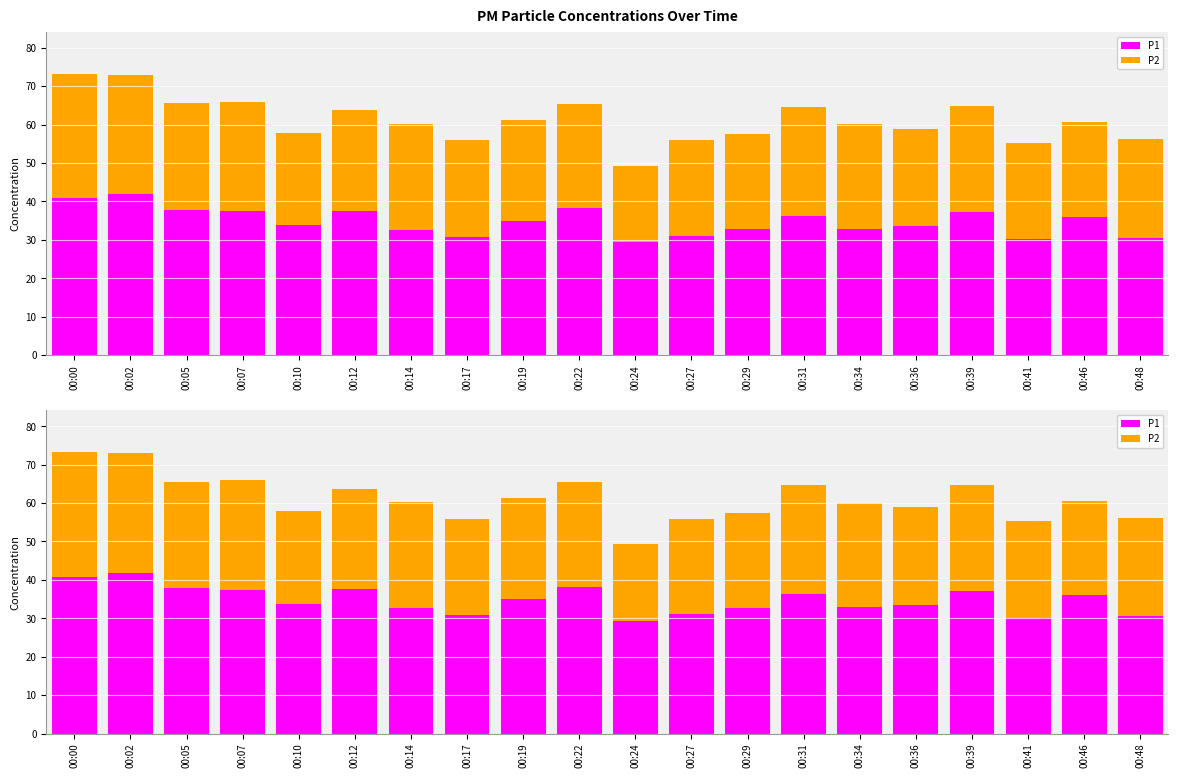

At which category does the chart reach its minimum across all series?

00:24